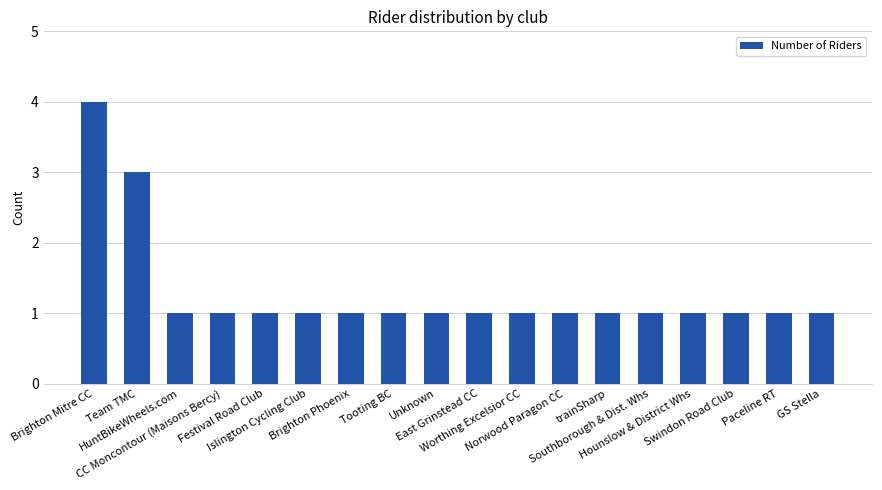

What is the minimum value shown in the chart?

1